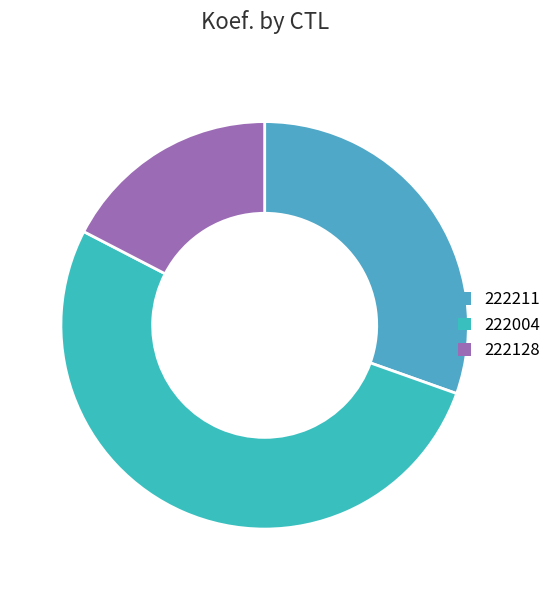

How many slices are in this pie chart?

3